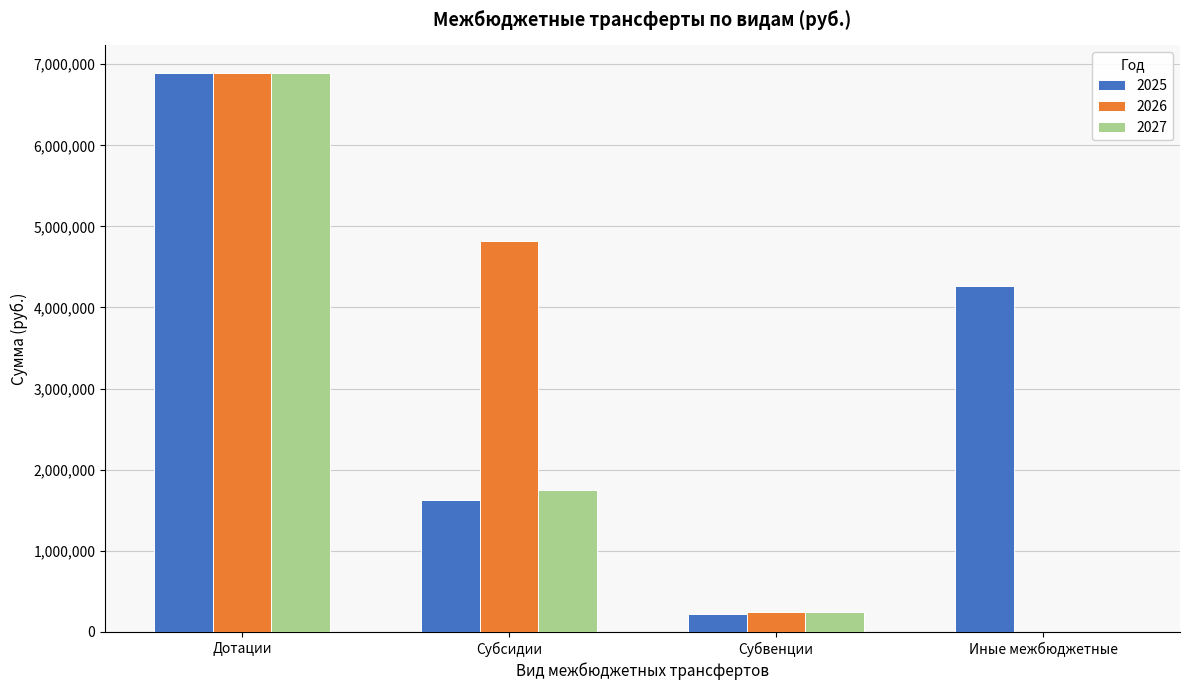

Reading left to right, transcribe all the data shown in this chart.

2025: Дотации=6888094.0	Субсидии=1625876.9	Субвенции=218936.0	Иные межбюджетные=4269668.0
2026: Дотации=6888094.0	Субсидии=4823250.7	Субвенции=239039.0	Иные межбюджетные=0.0
2027: Дотации=6888094.0	Субсидии=1750534.4	Субвенции=247457.0	Иные межбюджетные=0.0